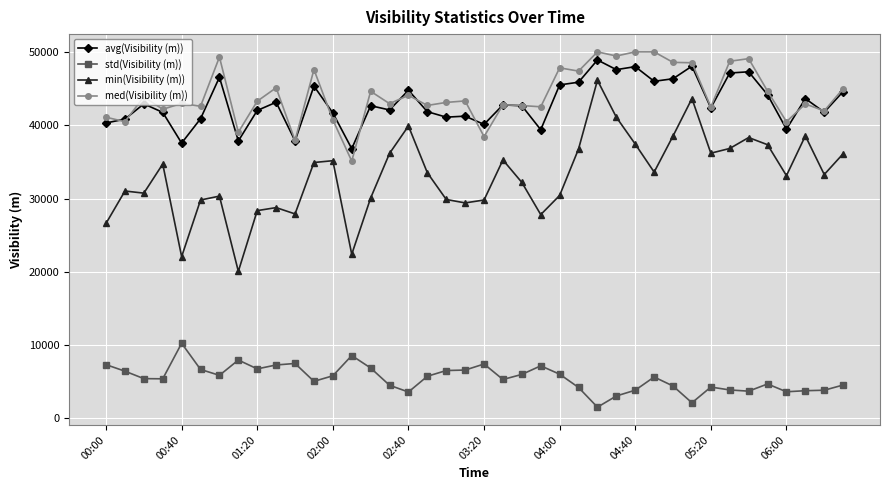

True or false: min(Visibility (m)) and std(Visibility (m)) cross at least once.

False